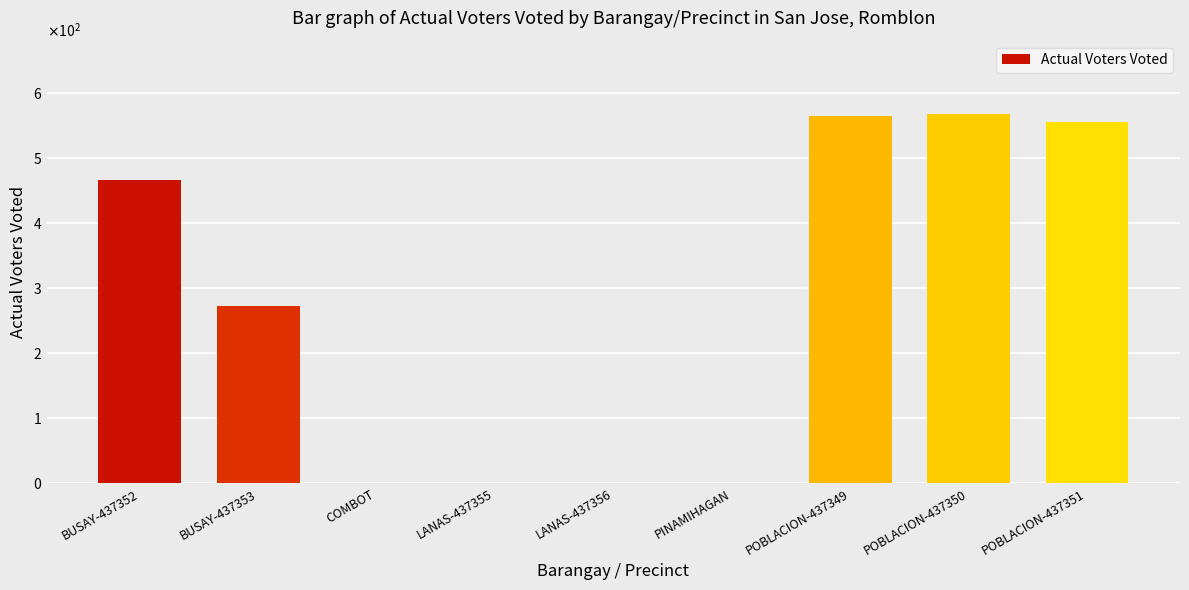

What is the change in value from PINAMIHAGAN to POBLACION-437351?

+555